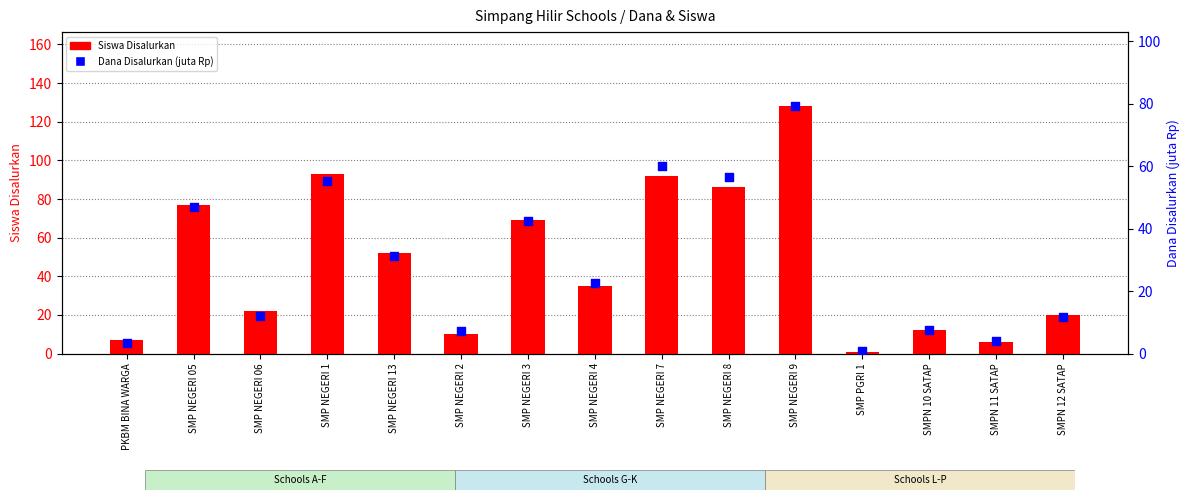

Which series contains the highest Y value?

Siswa Disalurkan